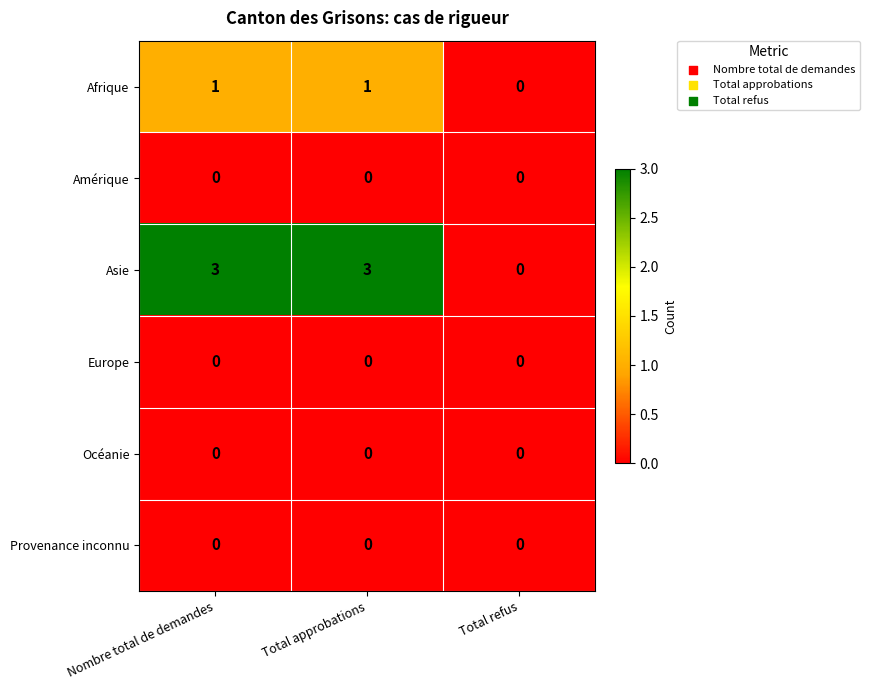

What is the maximum value for Asie?

3